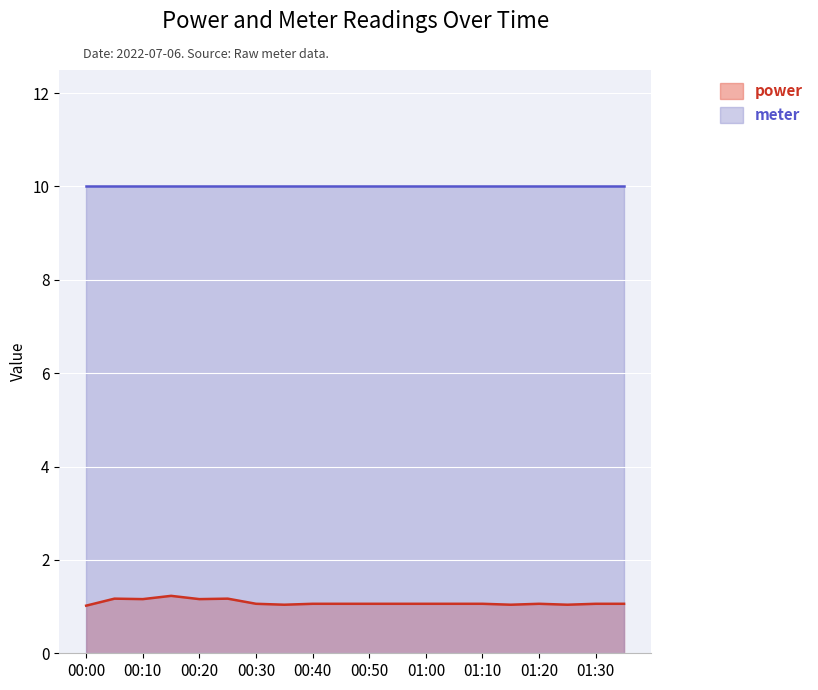

What is the total value across all series at 00:00?

11.0